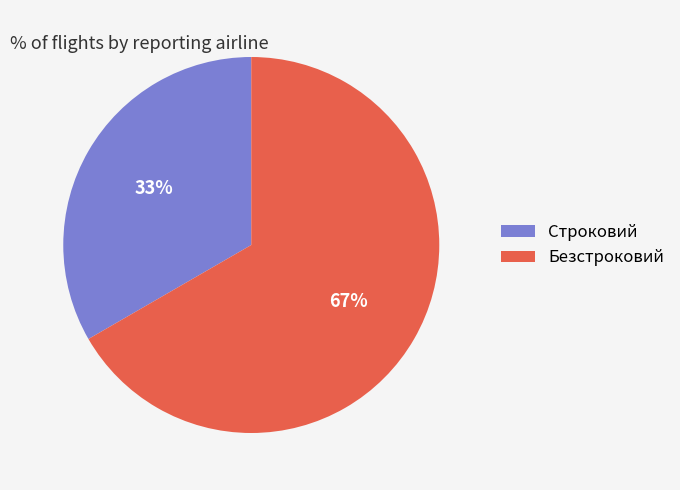

The Строковий slice represents 33% of the pie. True or false?

True